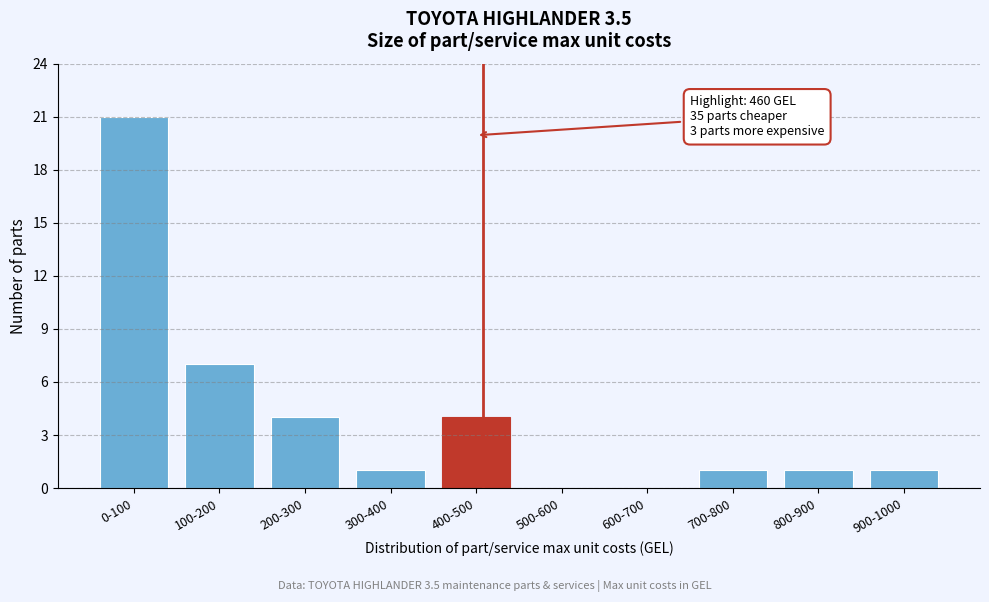

Reading left to right, what are all the values shown in this chart?

0-100=21	100-200=7	200-300=4	300-400=1	400-500=4	500-600=0	600-700=0	700-800=1	800-900=1	900-1000=1